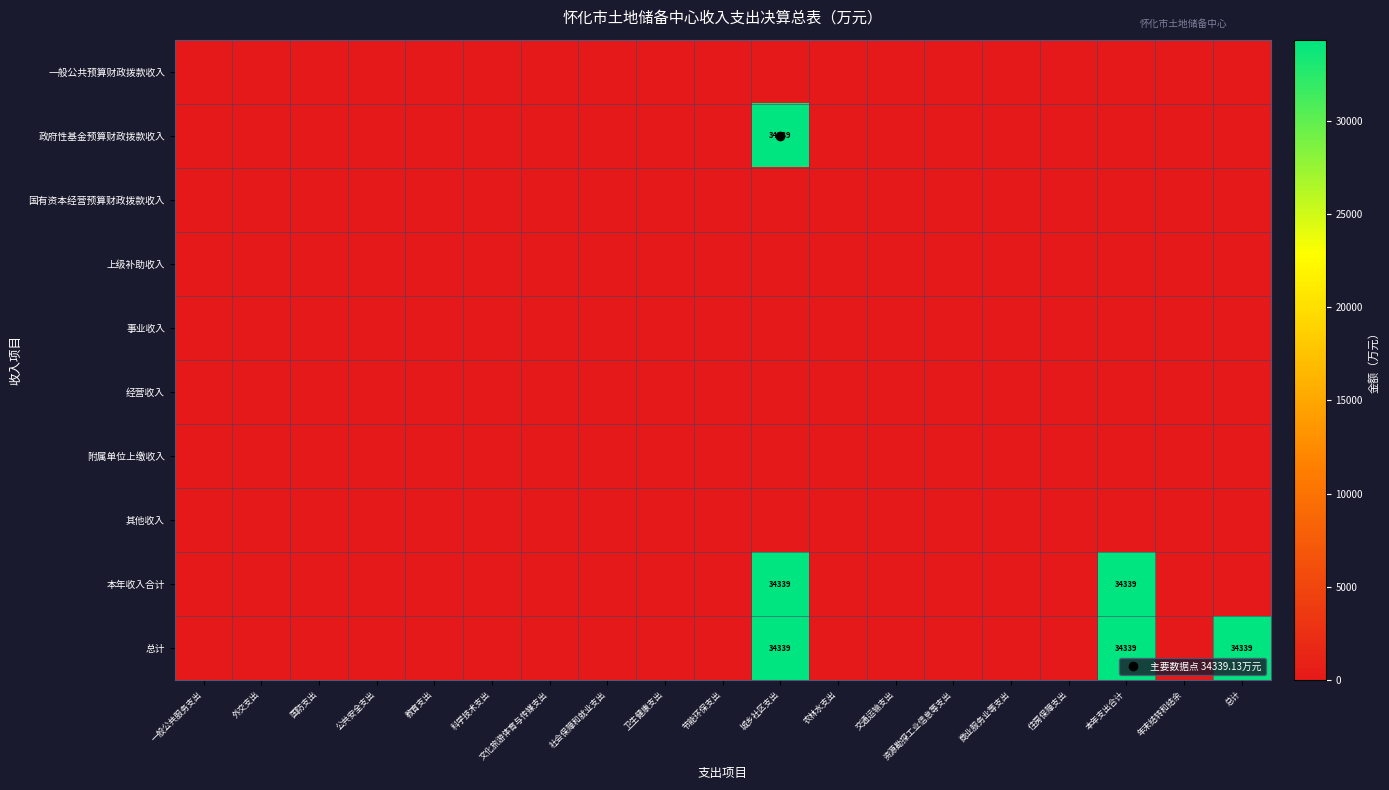

At which label does 总计 reach its peak?

城乡社区支出